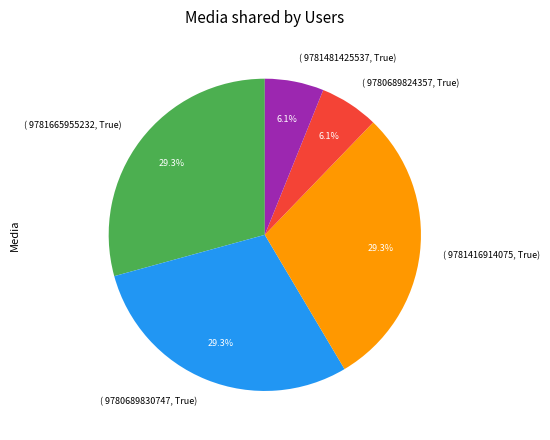

Is there any slice that represents more than half of the pie?

No